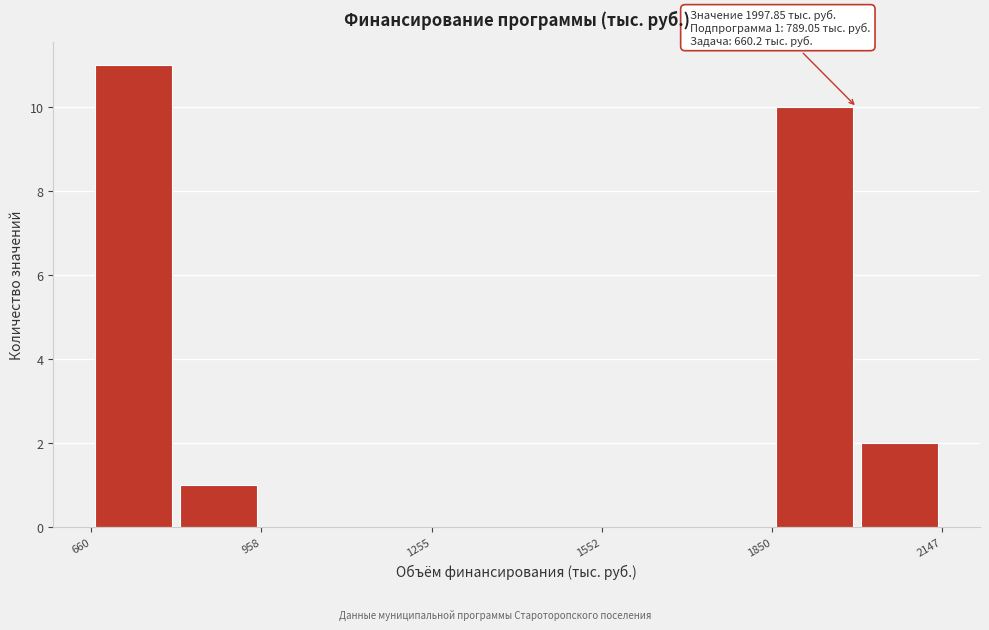

Around what value on the x-axis is the tallest bar? Give the approximate position of its centre, as read against the axis.

750